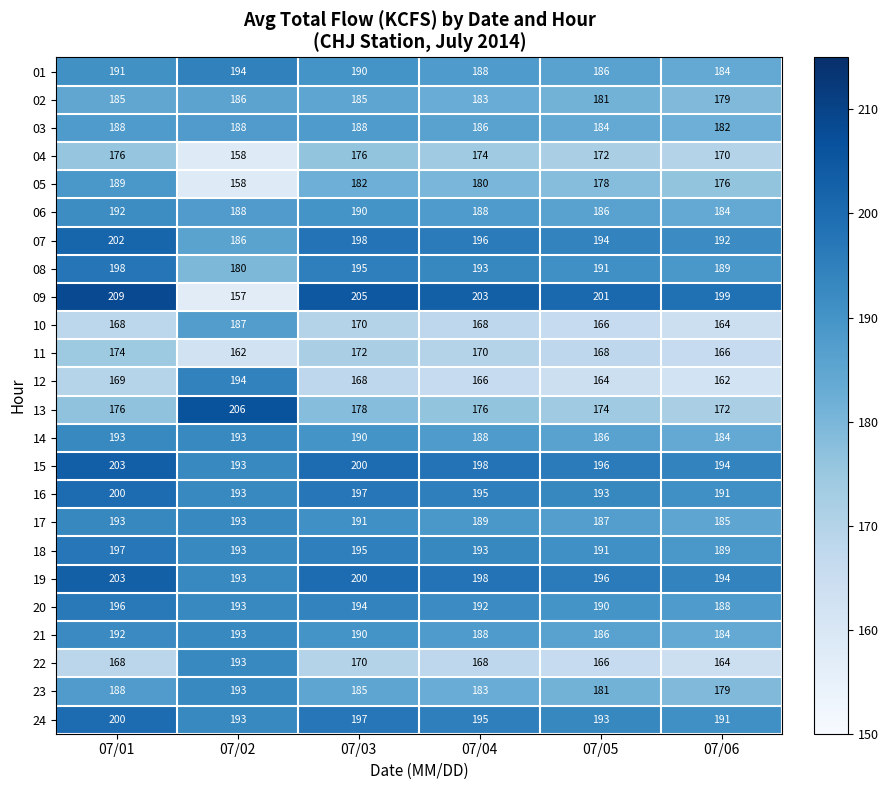

What is the total value across all series at 07/01?

4550